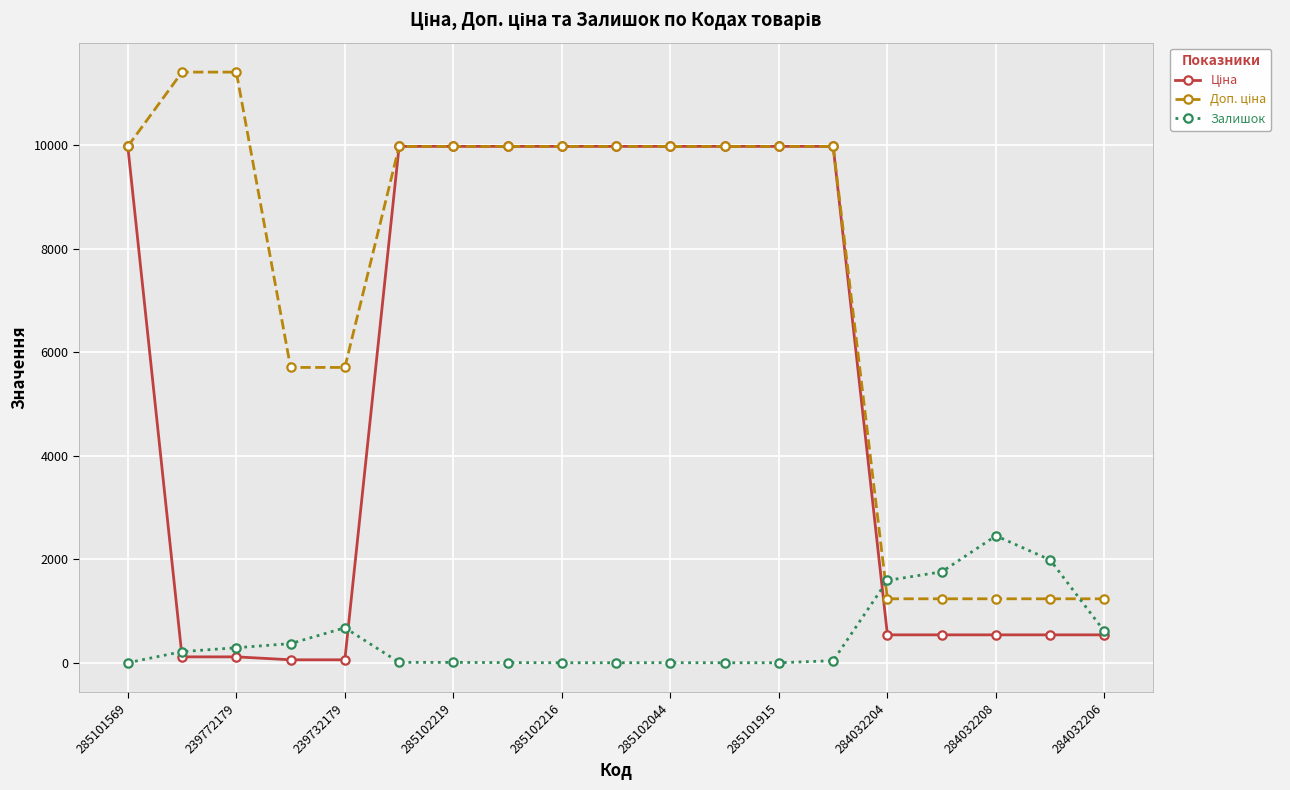

What is the difference between the second highest and second lowest values in the Залишок series?

1986.0